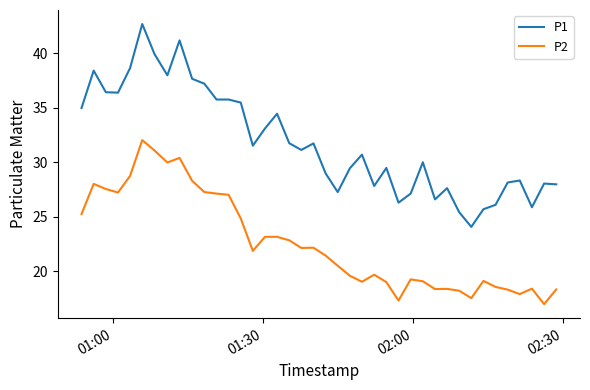

What is the maximum value for P1?

42.7